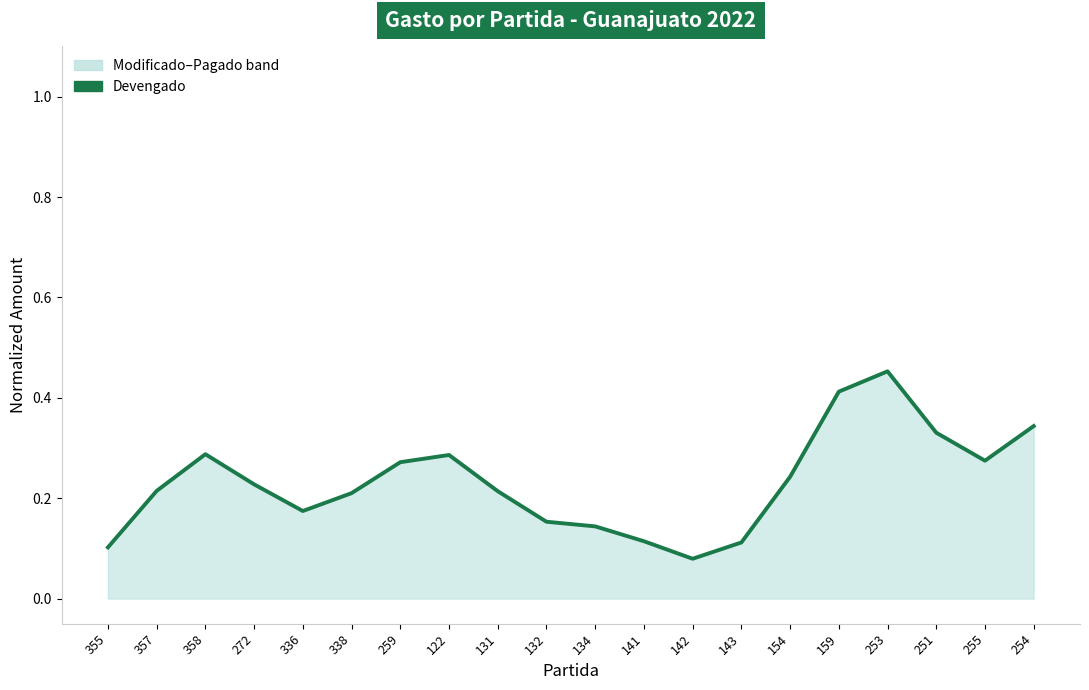

Is it true that the value at 336 is 0.2?

True